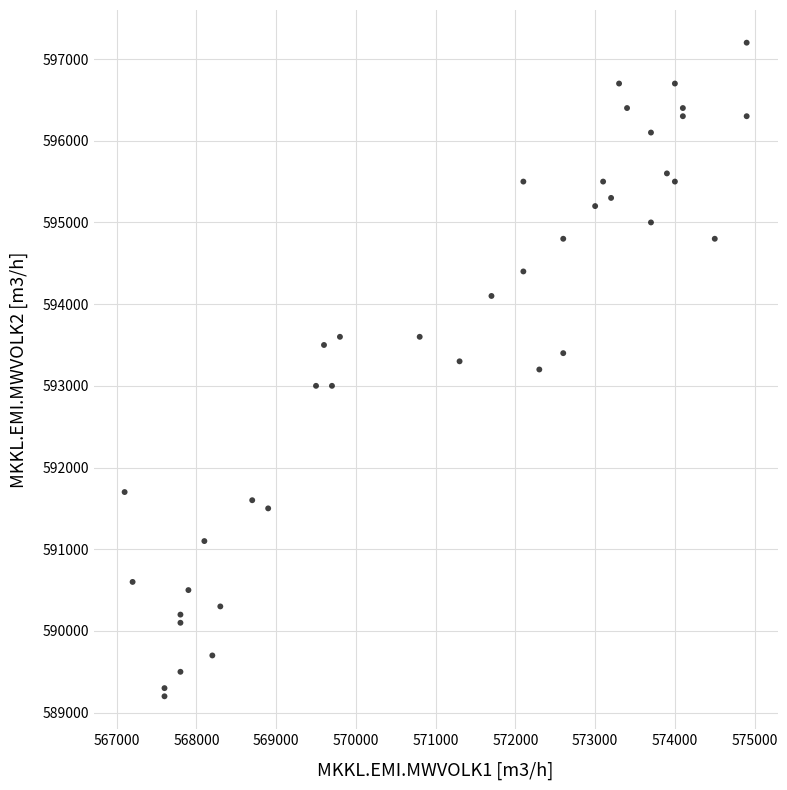

What is the range of Y values (max minus min)?

8000